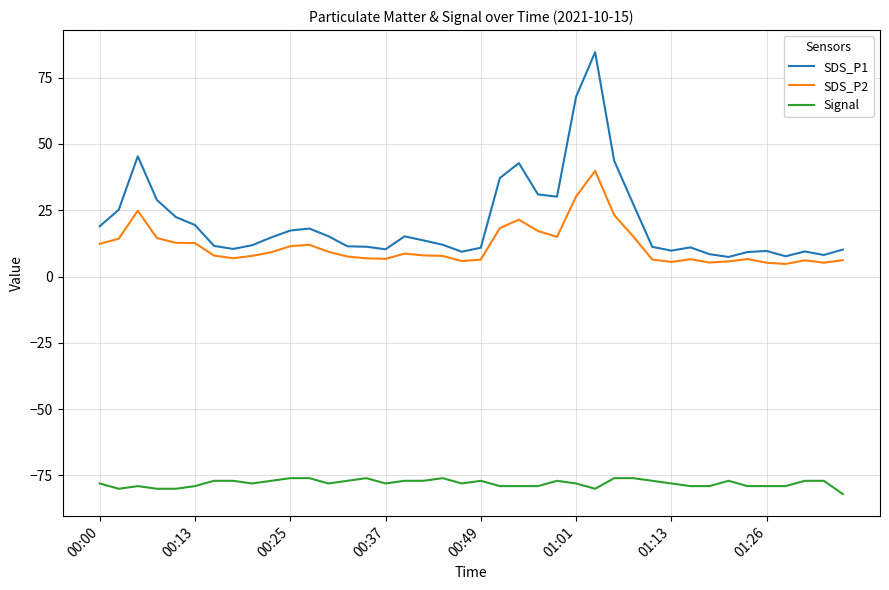

Which series has the largest total across all categories?

SDS_P1